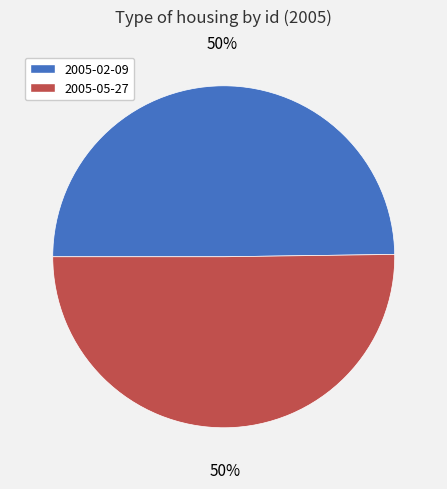

Is the sum of 2005-02-09 and 2005-05-27 greater than half?

Yes